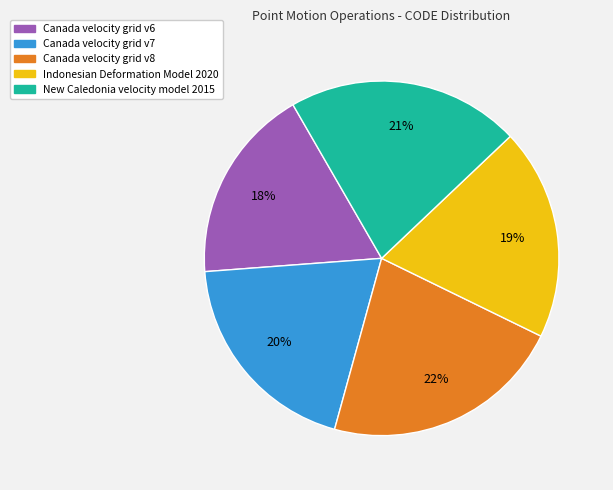

Does any single category account for the majority?

No